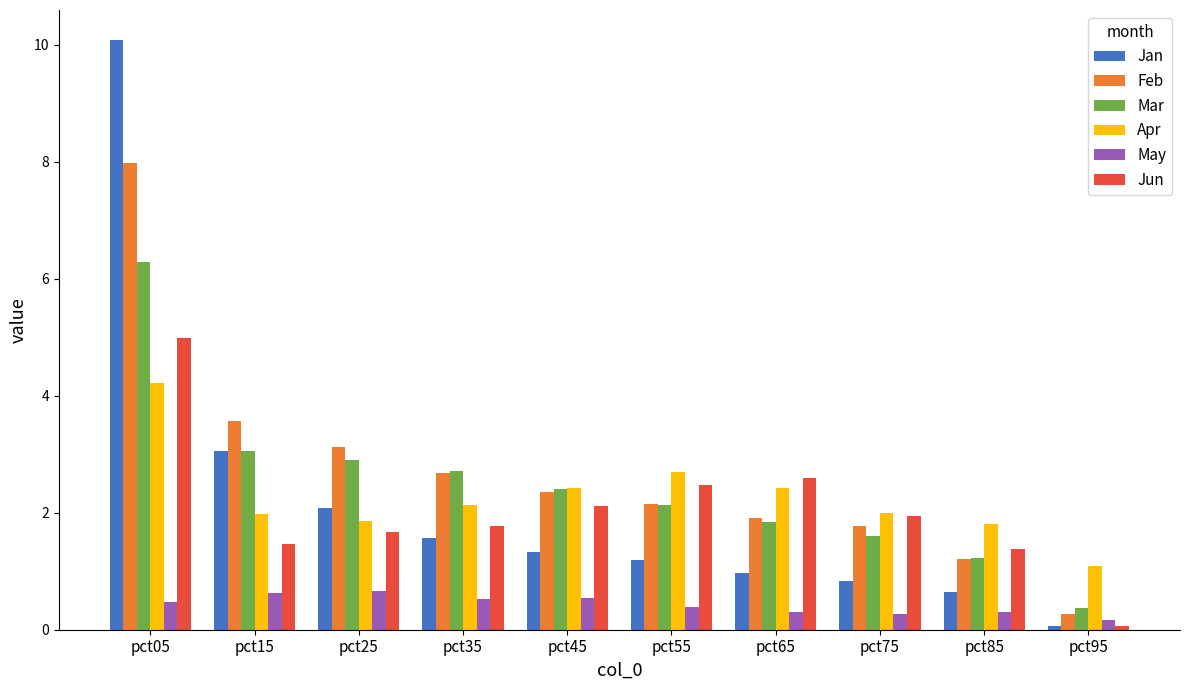

What is the difference between the highest and lowest values at pct65?

2.3